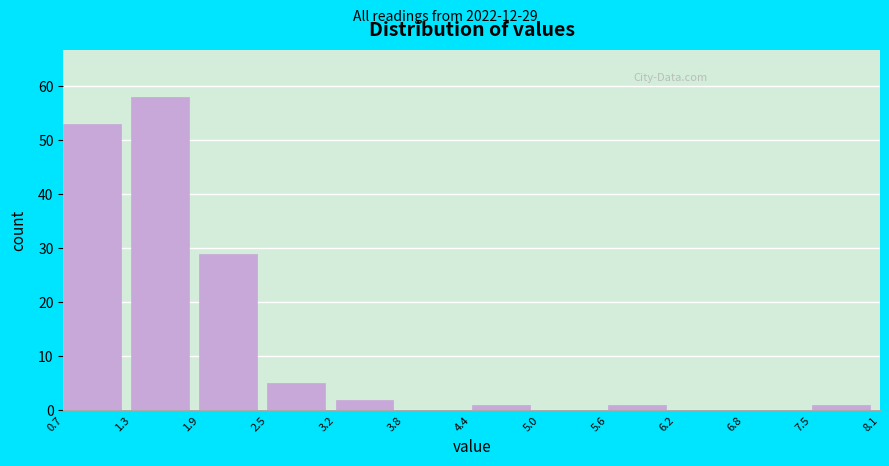

Which range on the x-axis has the tallest bar?

1.3 to 1.9